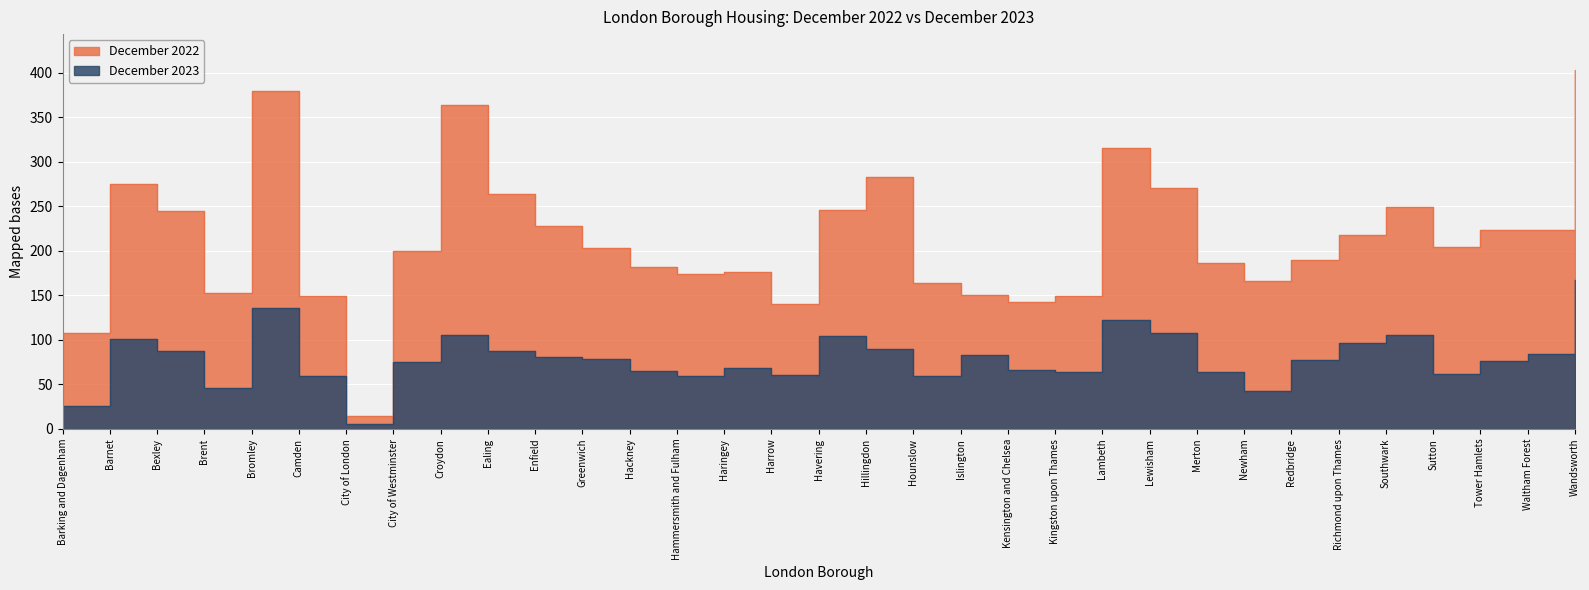

True or false: December 2023 has more than 1 points higher than both neighbors.

True